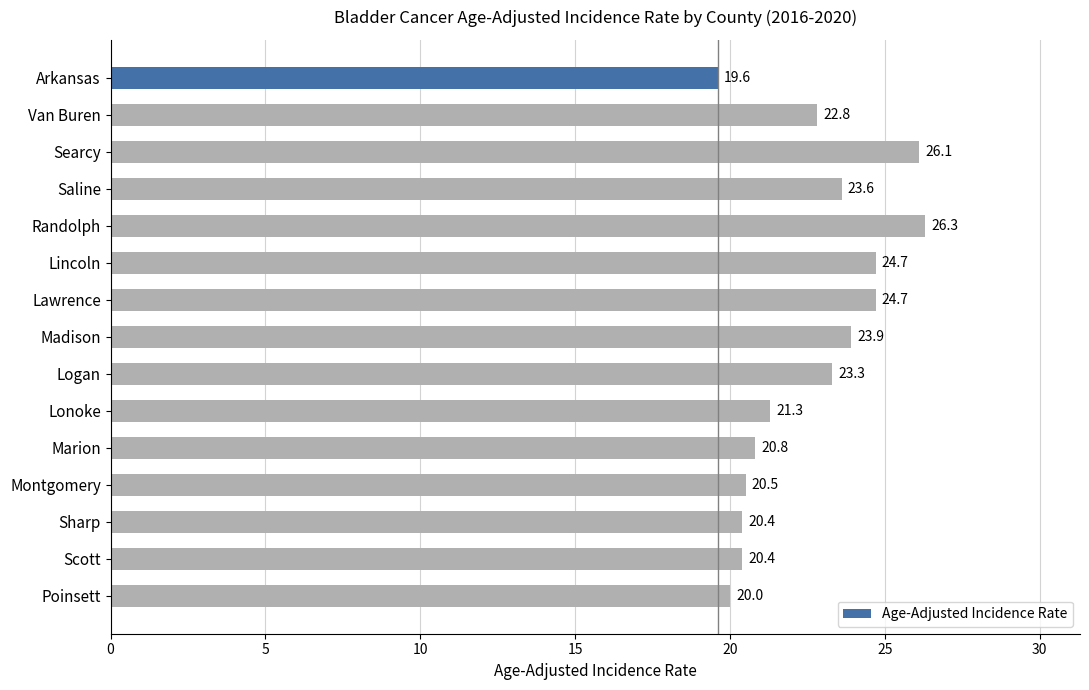

The chart shows a value of 19.6 at Arkansas. True or false?

True